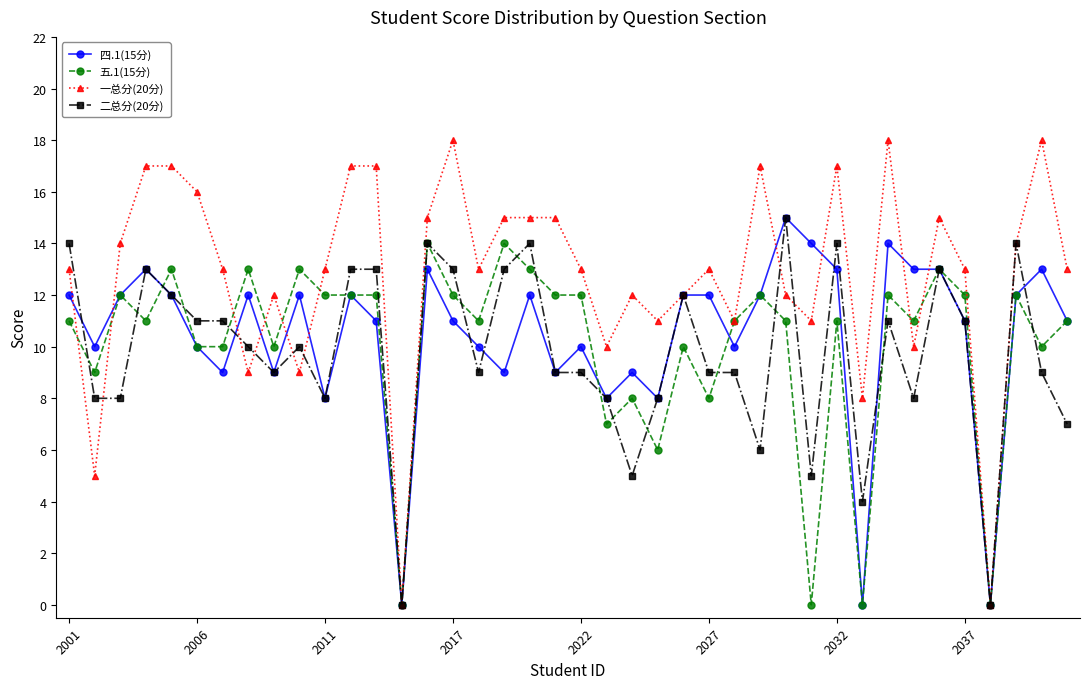

How many distinct data groups are displayed?

4